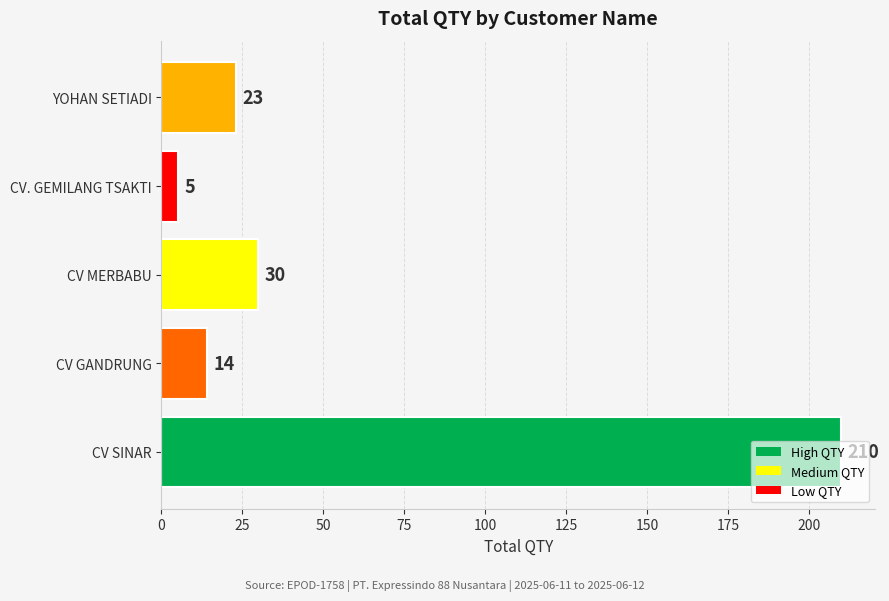

Approximately how many times larger is the value at YOHAN SETIADI compared to CV MERBABU?

0.8